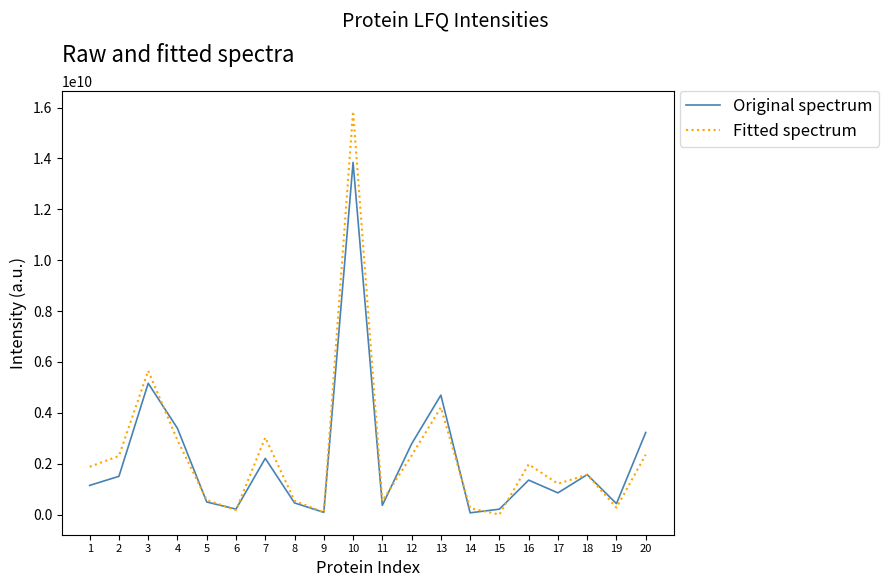

At 10, list the series in order from smallest to largest.

Original spectrum, Fitted spectrum